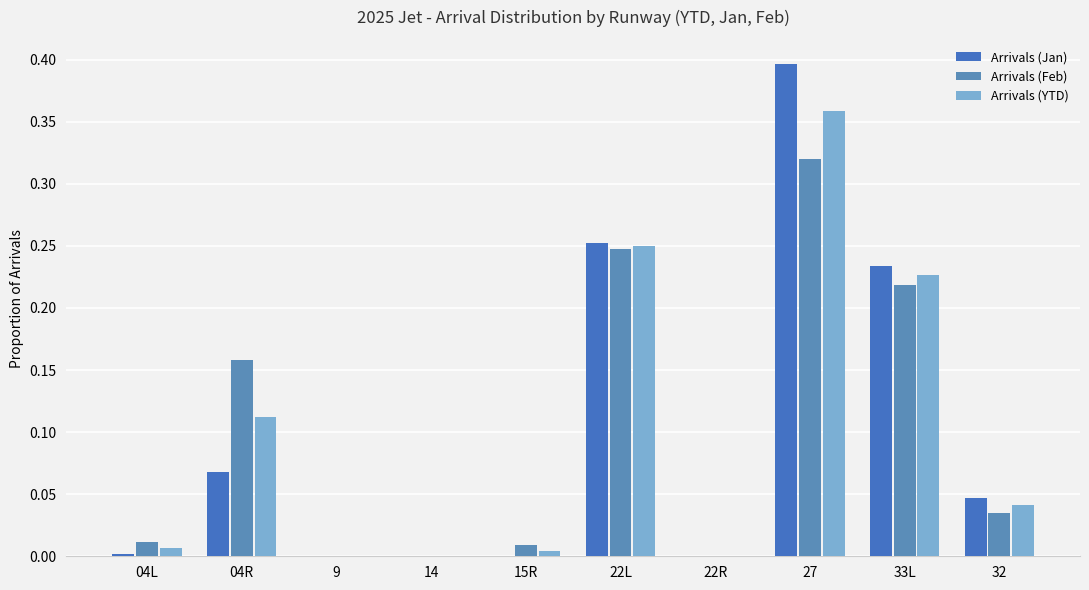

Does the chart contain stacked bars?

No